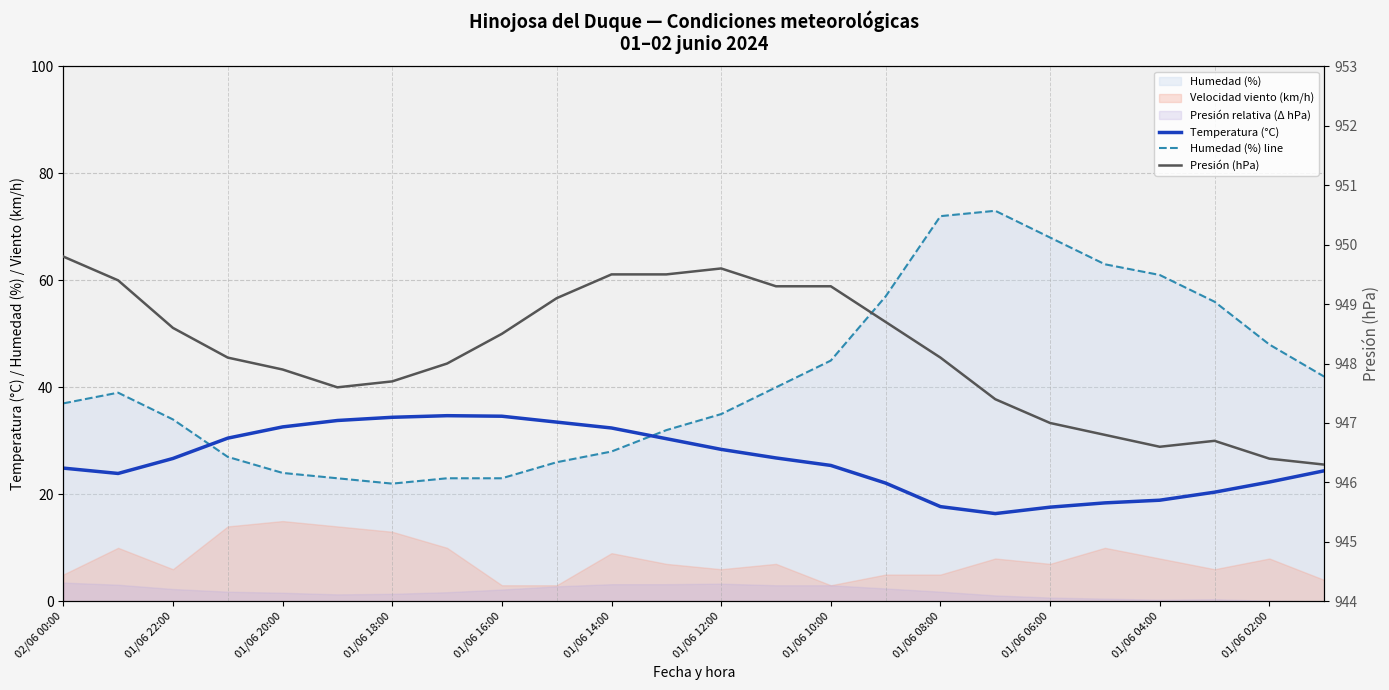

How many data points in Presión (hPa) are above 948?

13